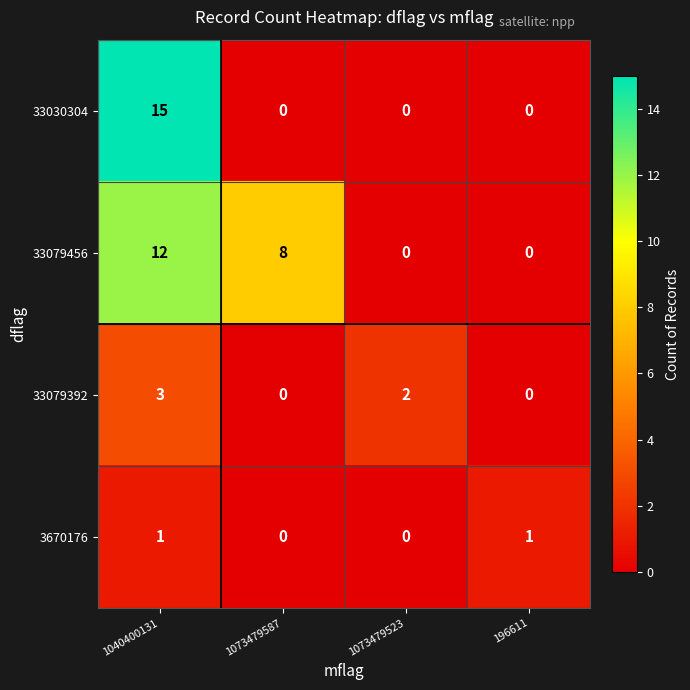

What is the greatest value displayed?

15